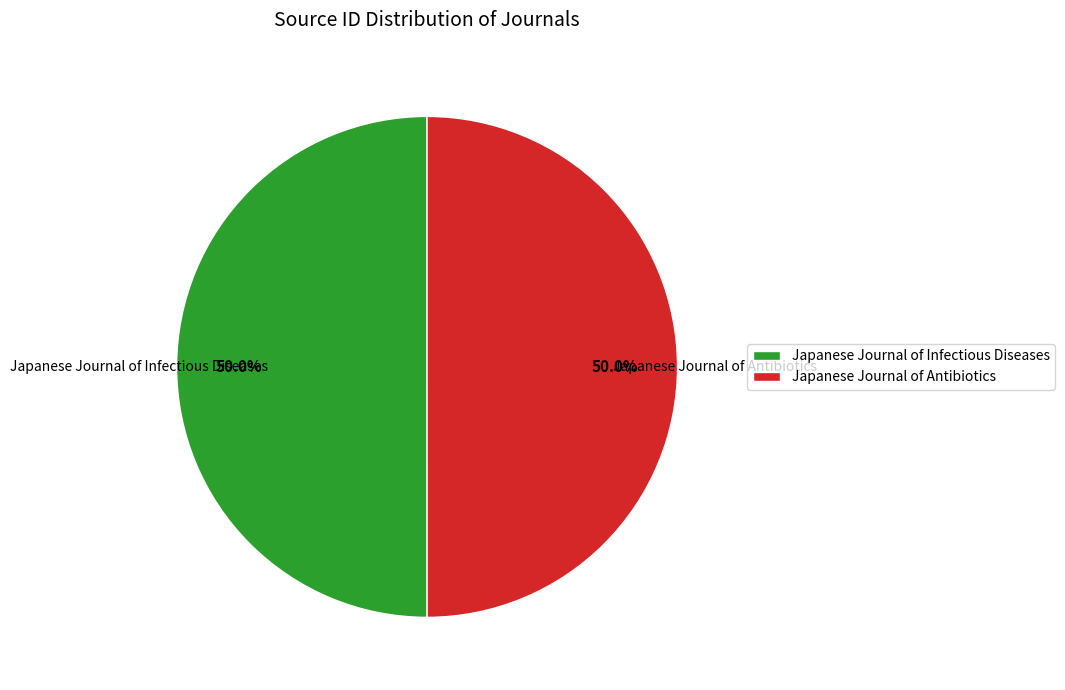

To the nearest percent, what percentage of the pie is Japanese Journal of Antibiotics?

50%